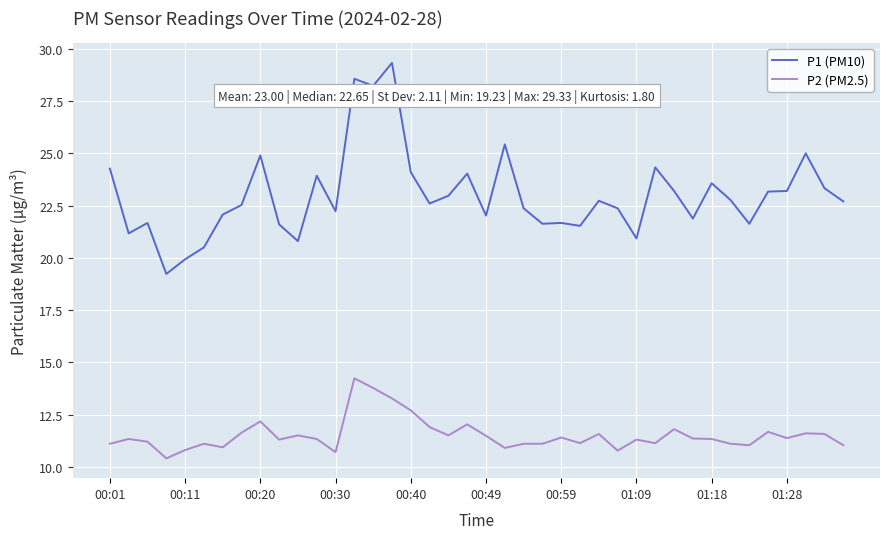

Rank the series by their average value, from lowest to highest.

P2 (PM2.5), P1 (PM10)